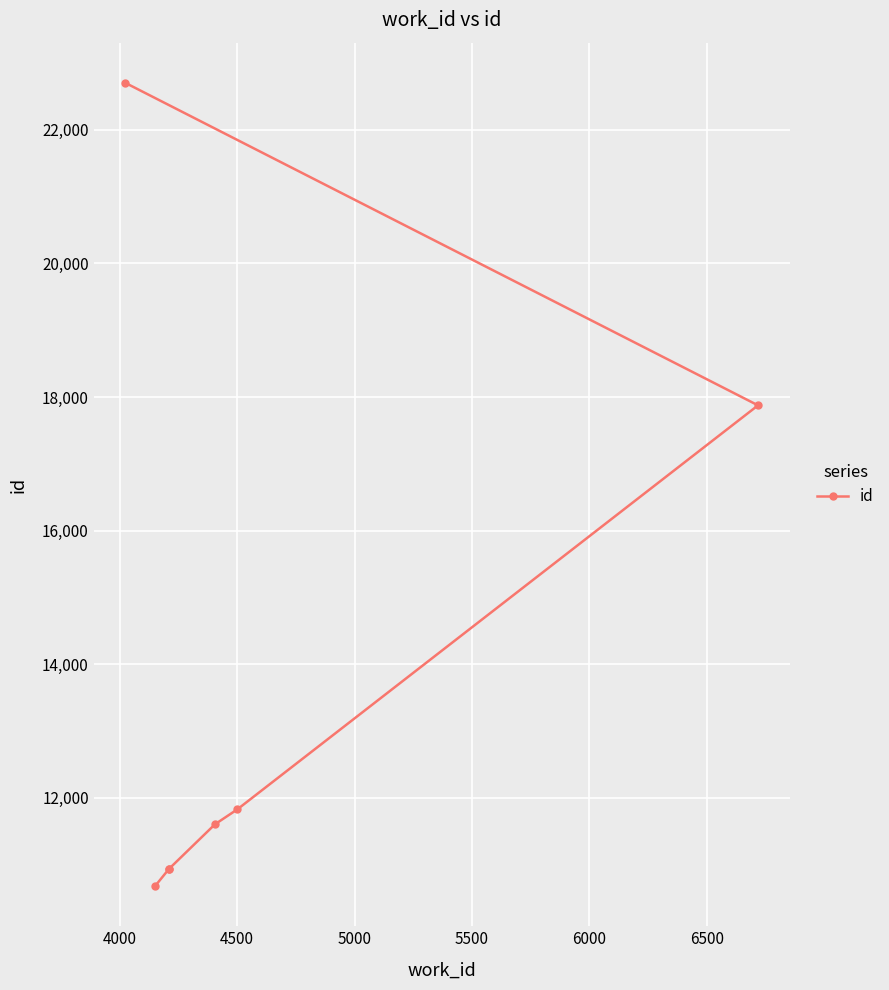

What is the value of the 5th point from the left?

11829